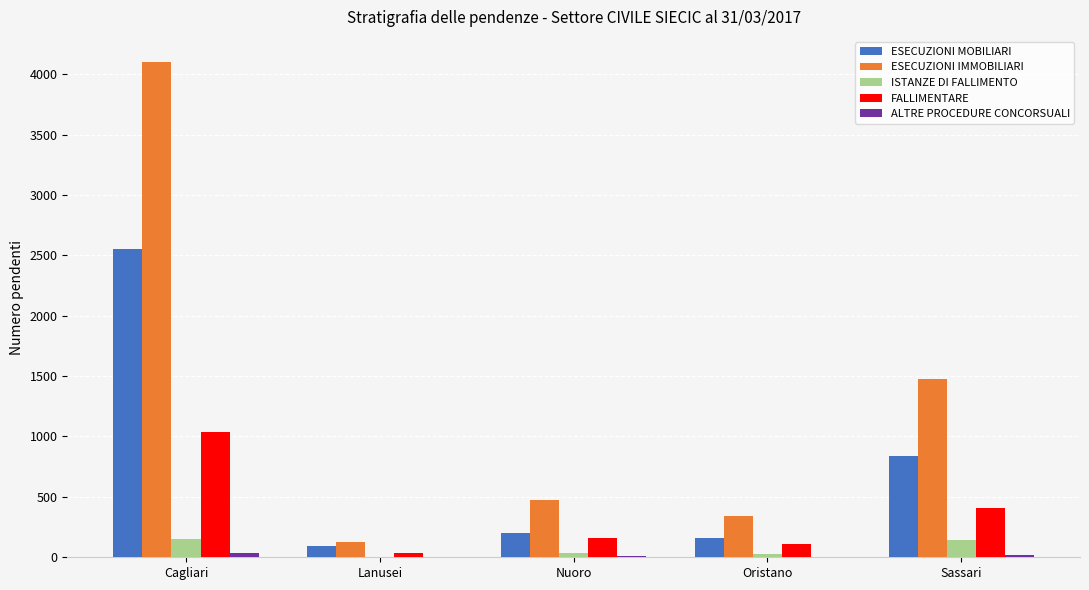

Does the chart contain stacked bars?

No